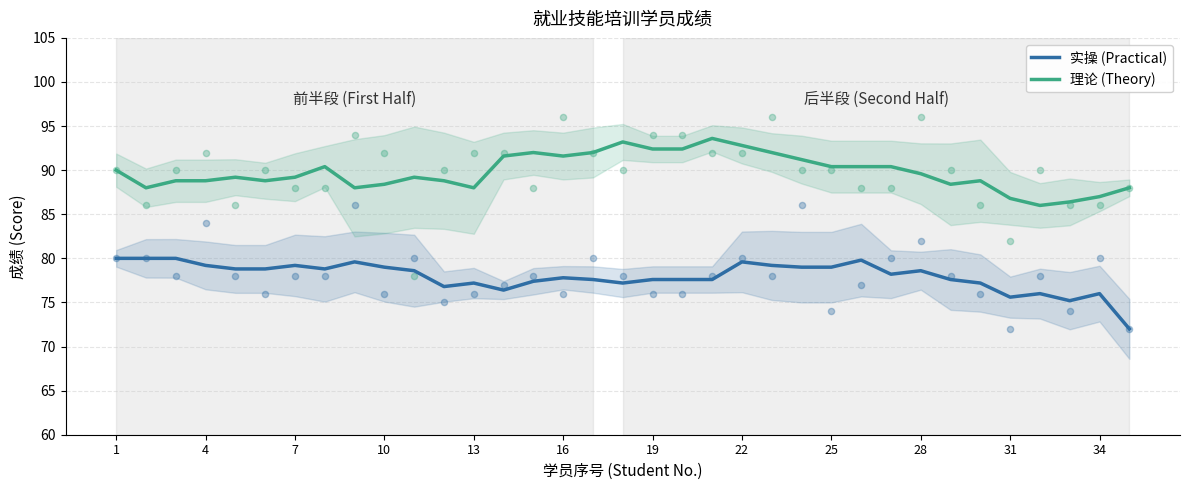

Which series reaches the maximum Y coordinate?

理论 (Theory)